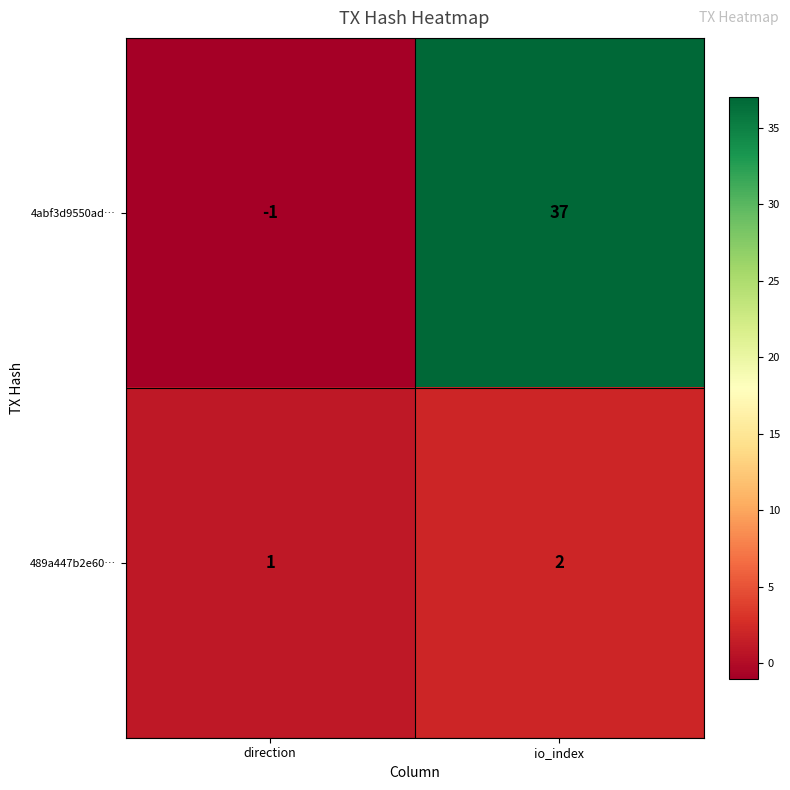

Rank the series by their maximum value, from highest to lowest.

4abf3d9550ad…, 489a447b2e60…